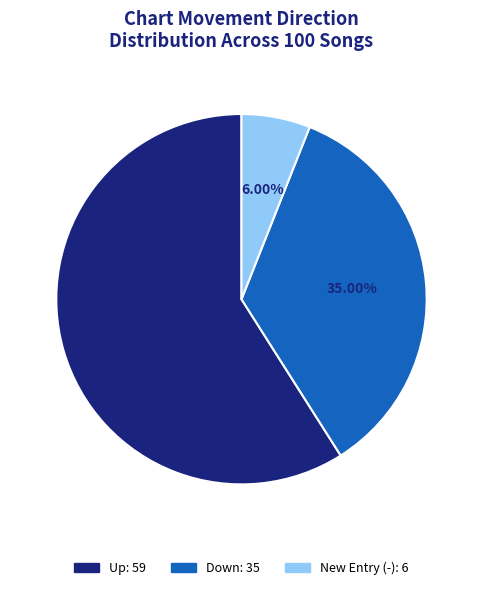

To the nearest percent, what is the average slice percentage?

33%